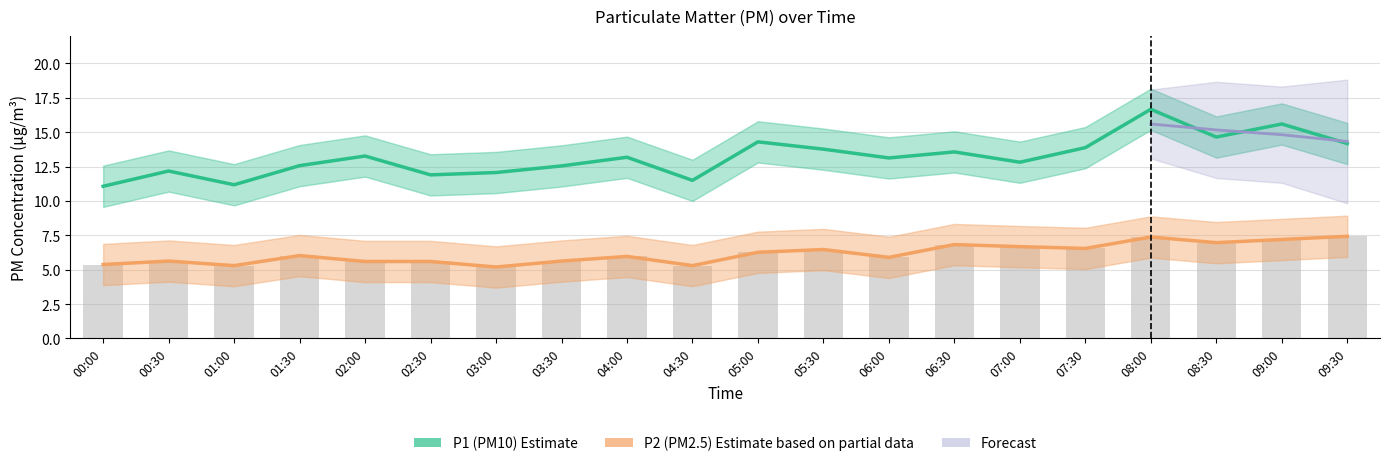

What is the sum of all P2 (PM2.5) Estimate values?

123.3